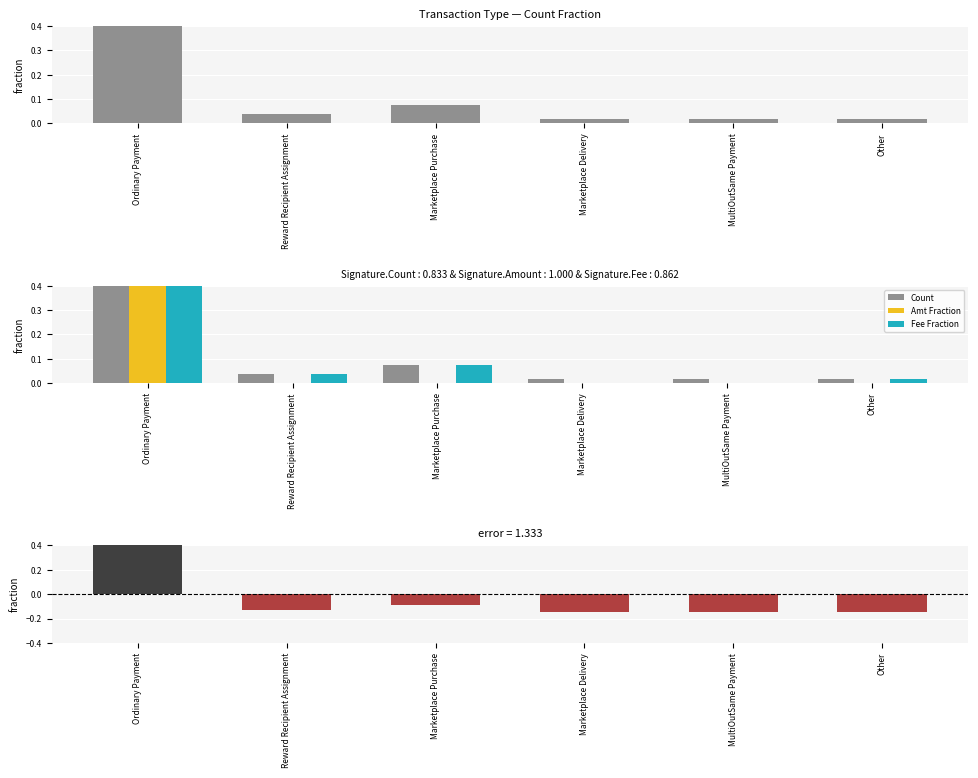

What is the label of the 5th bar from the right?

Reward Recipient Assignment